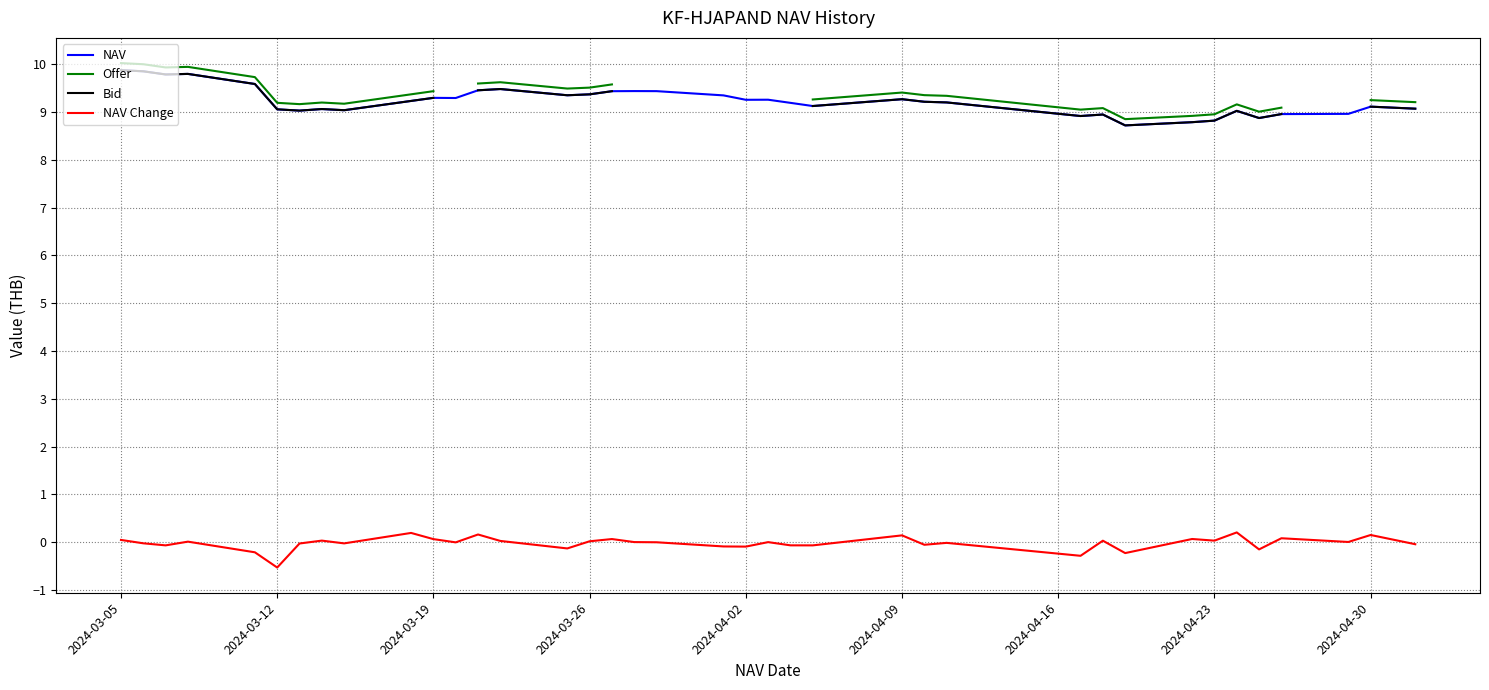

True or false: Bid and Offer cross at least once.

False